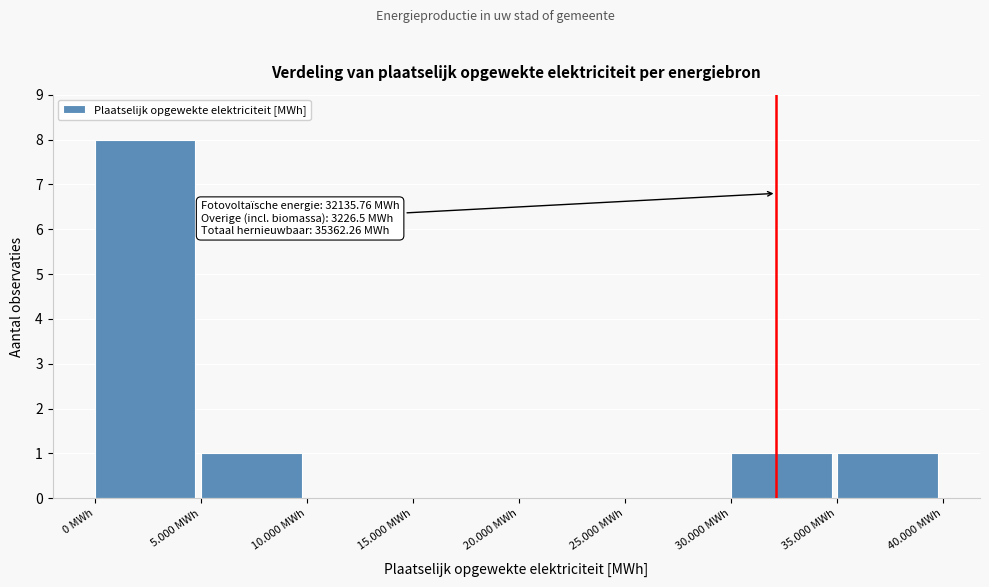

Reading right to left, list all the values displayed in this chart.

35.000 MWh=1	30.000 MWh=1	25.000 MWh=0	20.000 MWh=0	15.000 MWh=0	10.000 MWh=0	5.000 MWh=1	0 MWh=8